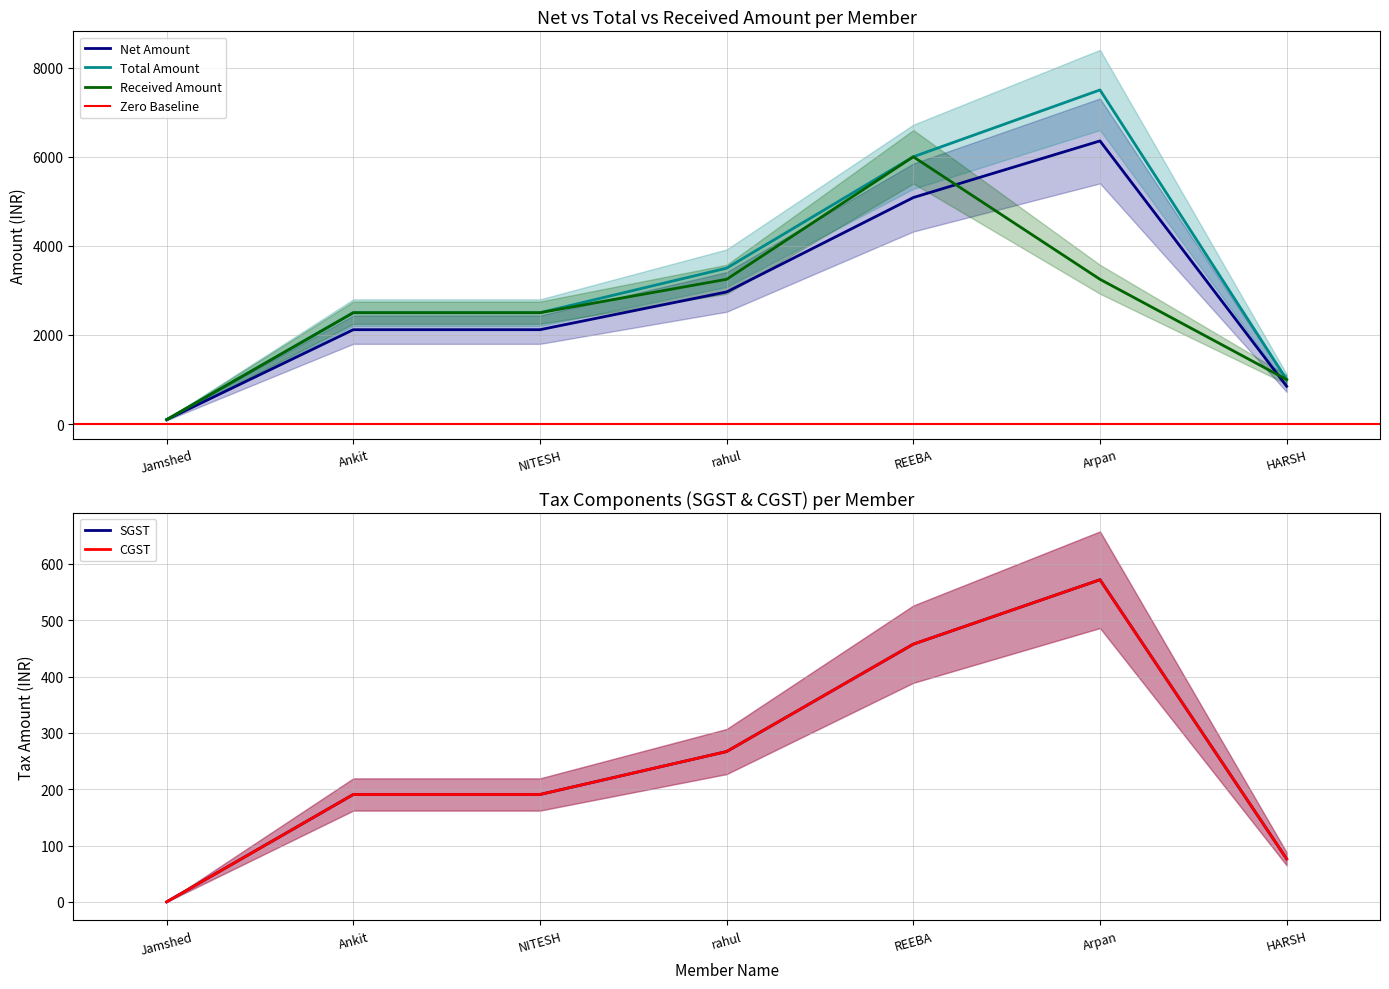

How many Total Amount values are between 1000 and 6000?

5